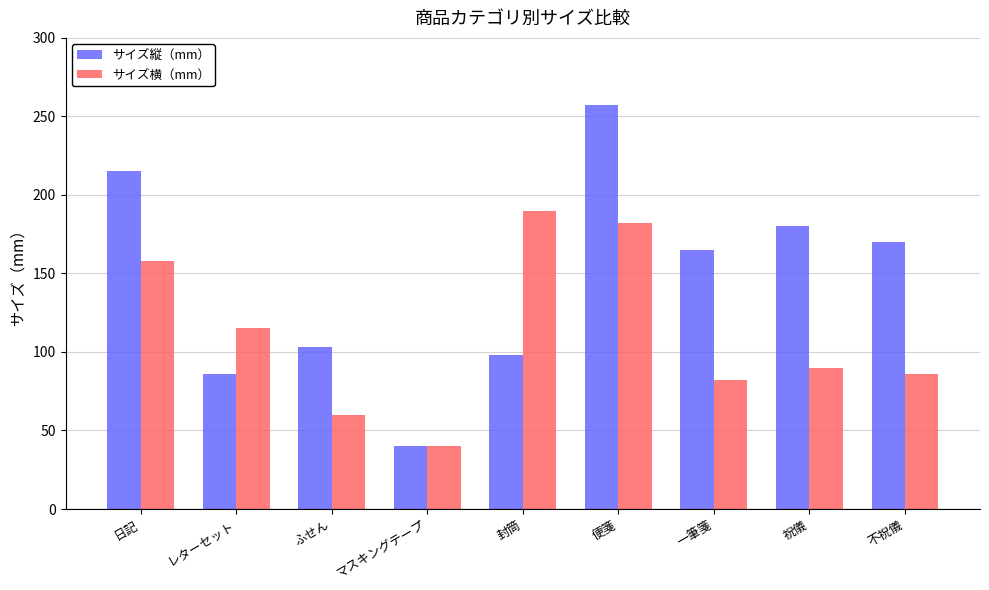

What is the difference between the second highest and minimum values in the サイズ横（mm） series?

142